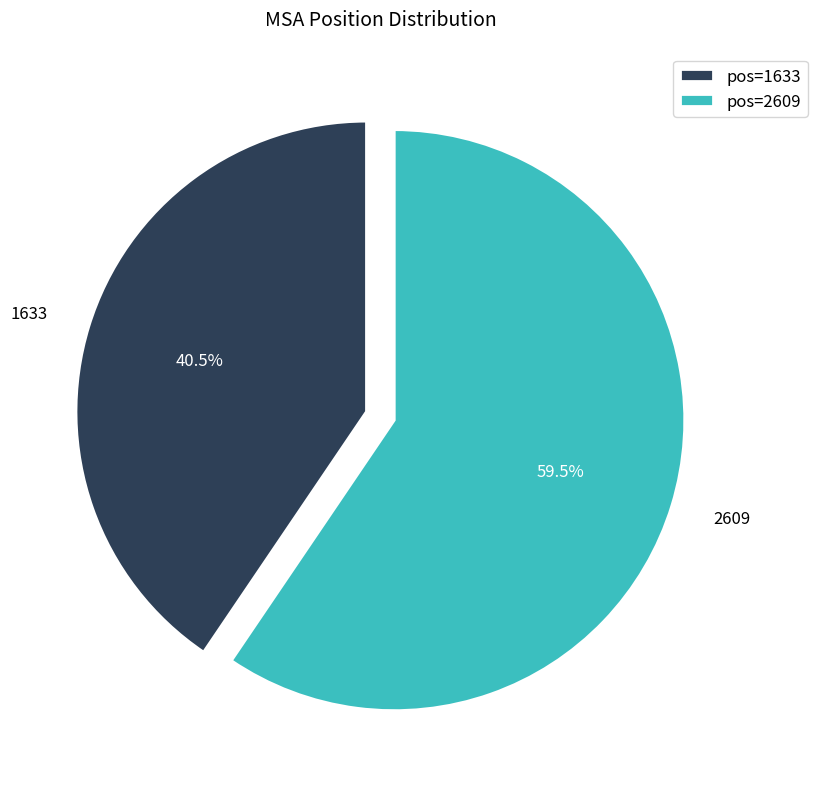

What percentage do 1633 and 2609 together represent?

100.0%